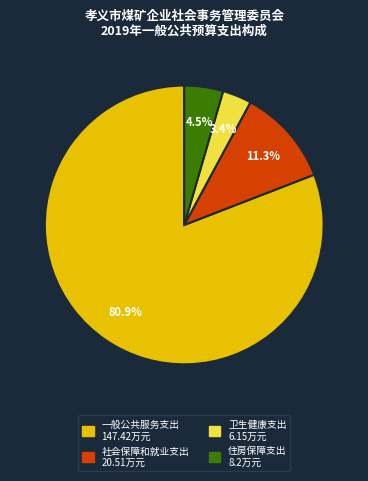

How many slices are in this pie chart?

4